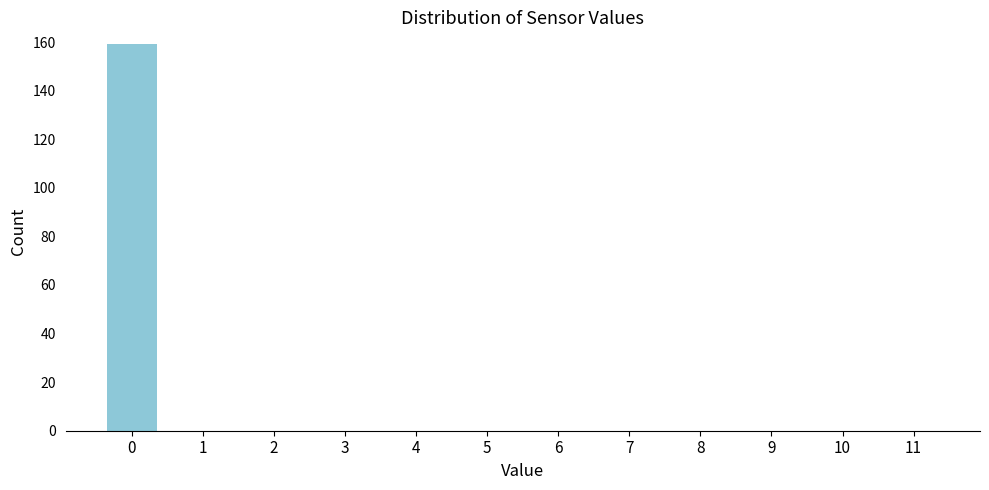

Reading left to right, list all the values displayed in this chart.

0=159	1=0	2=0	3=0	4=0	5=0	6=0	7=0	8=0	9=0	10=0	11=0